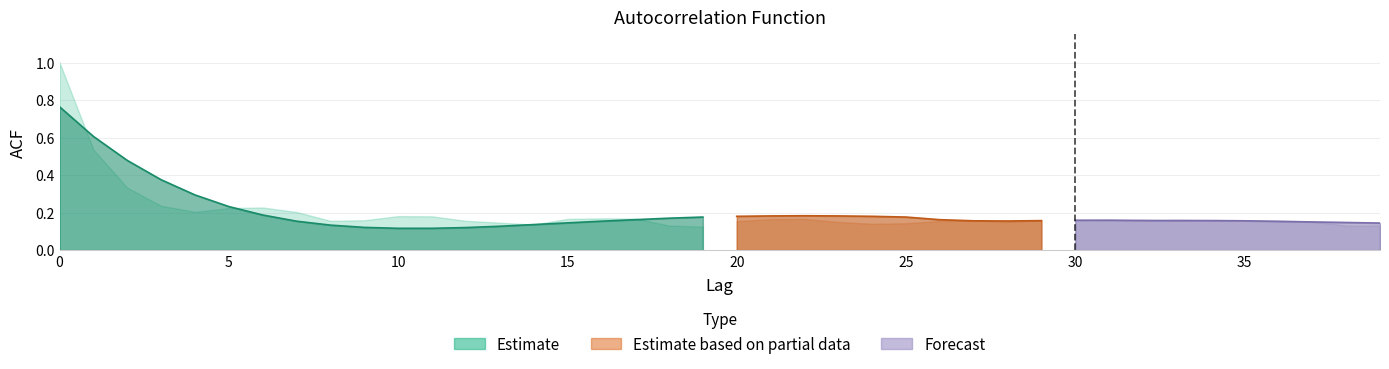

What is the maximum value for acf_li?

1.0